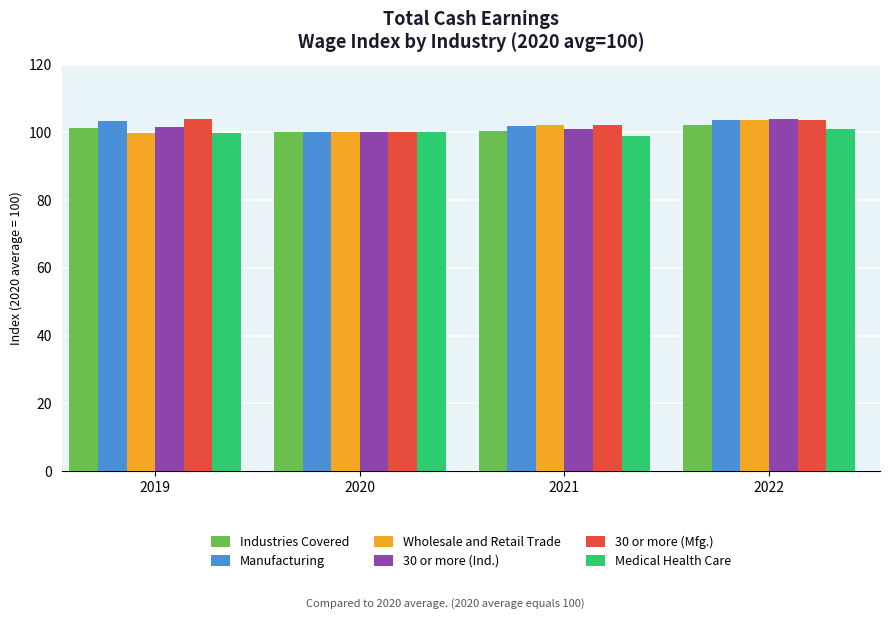

Does the chart contain stacked bars?

No